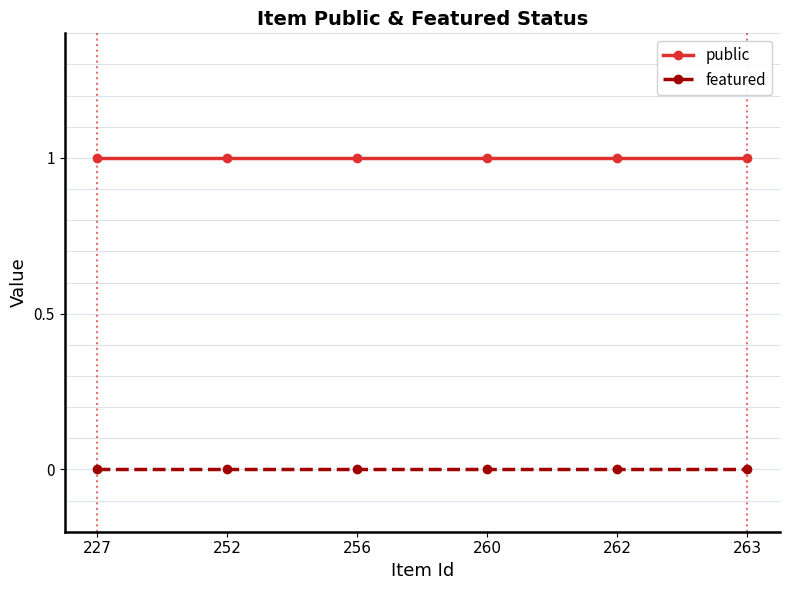

What are all the series names shown in the legend?

public, featured